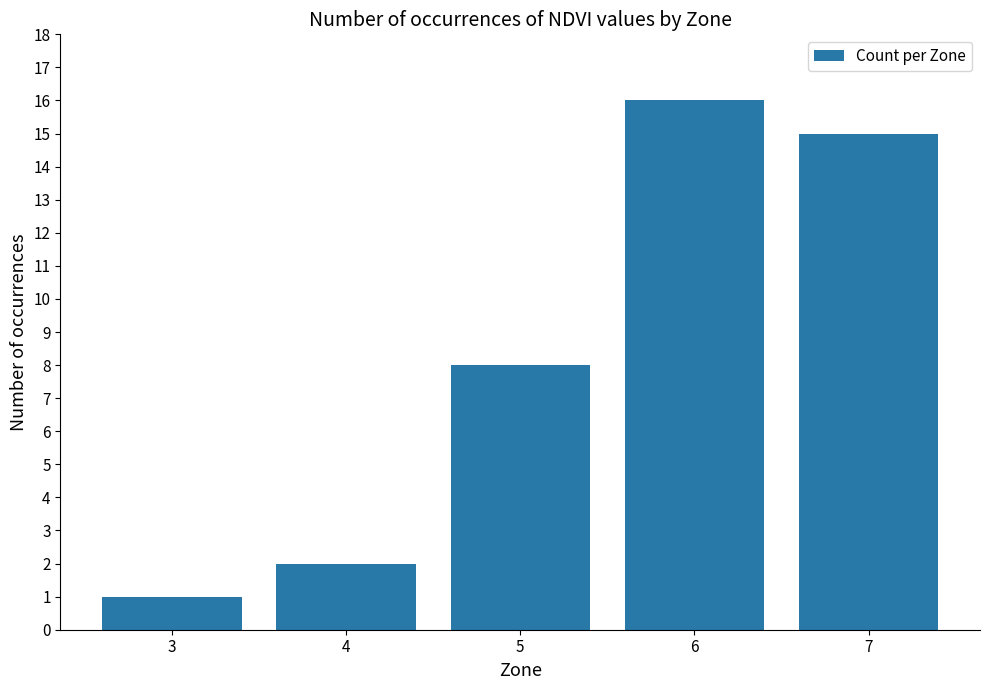

What is the sum of the values at 5 and 6?

24